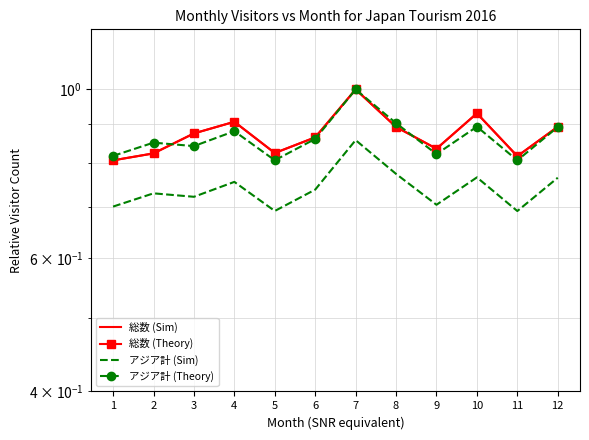

Is this an area chart (filled region under the line)?

No